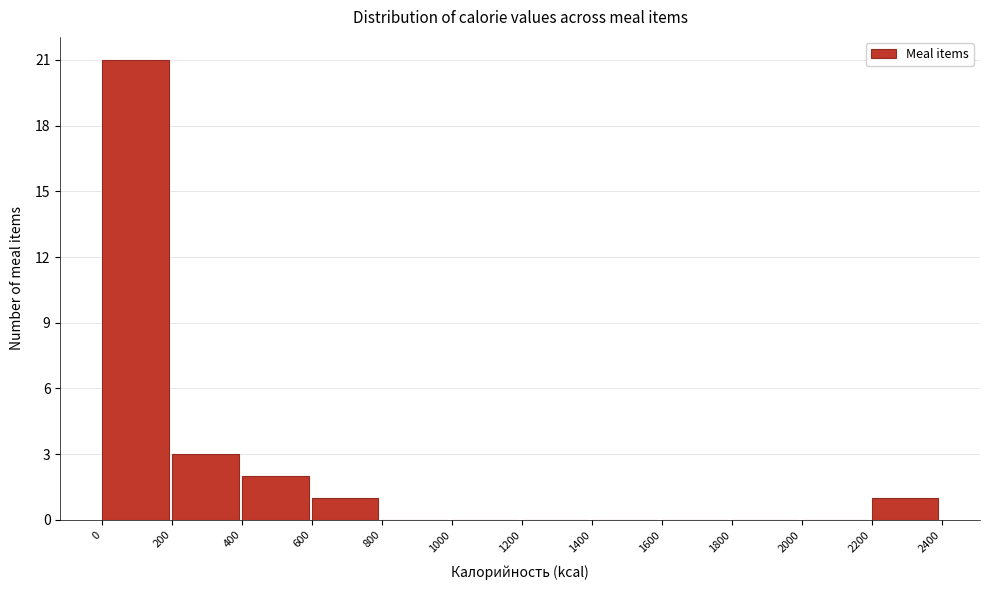

How tall is the bar that spans 0 to 200 on the x-axis? The values are not printed on the chart, so give them approximately, as read against the axis.

21